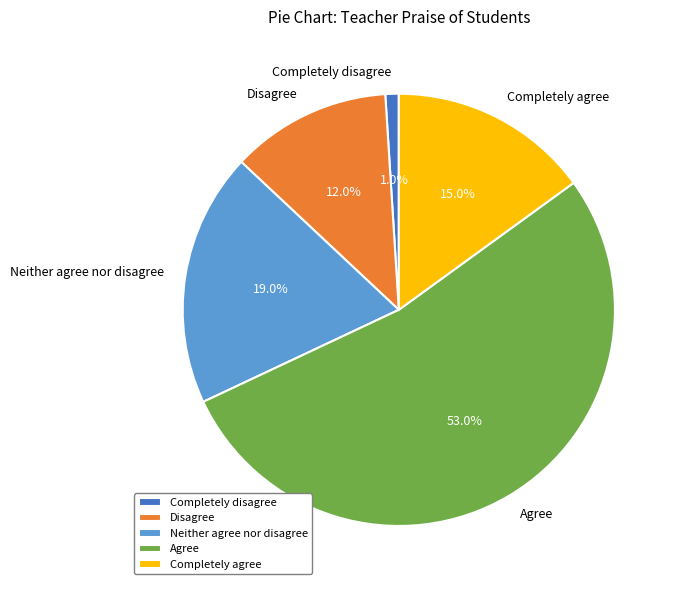

Which slice is the largest?

Agree